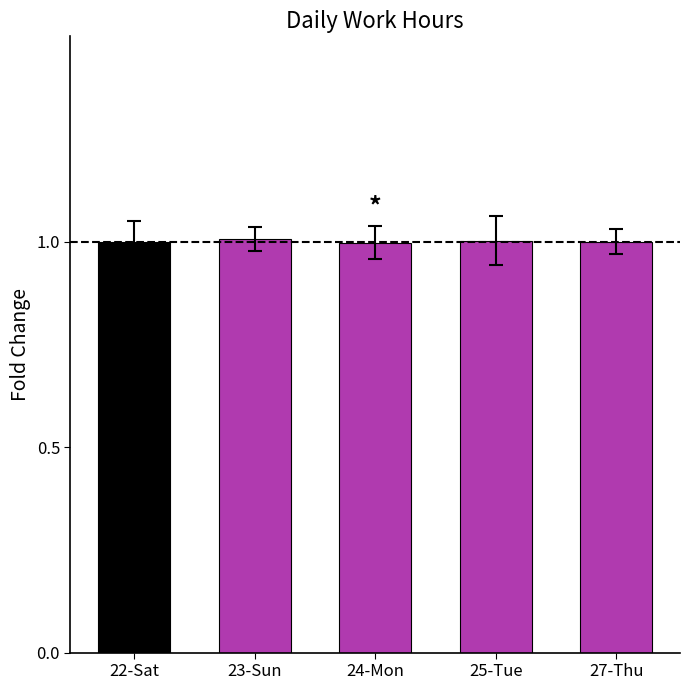

Does the chart contain stacked bars?

No